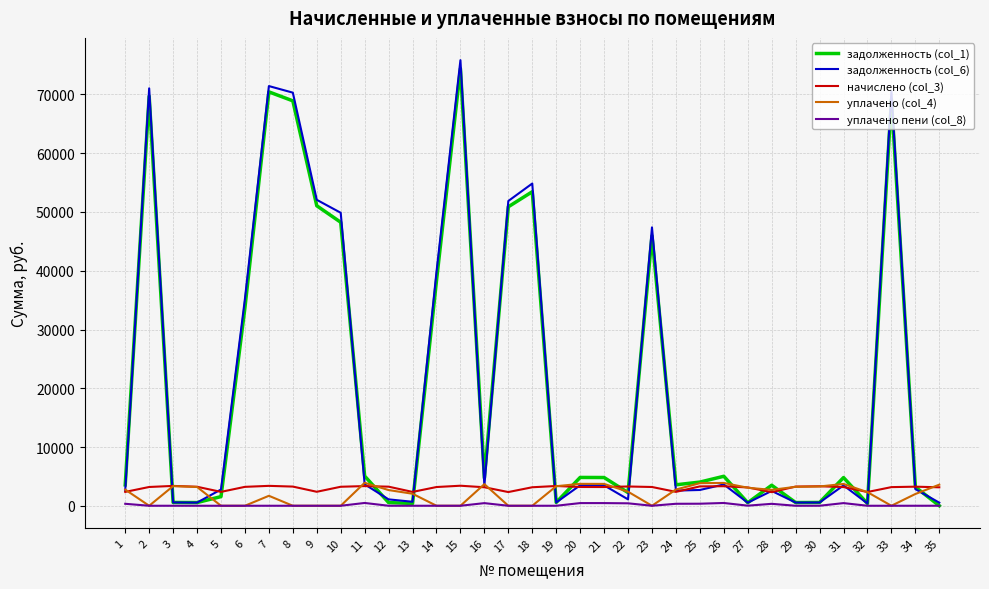

True or false: уплачено (col_4) has more than 0 points higher than both neighbors.

True